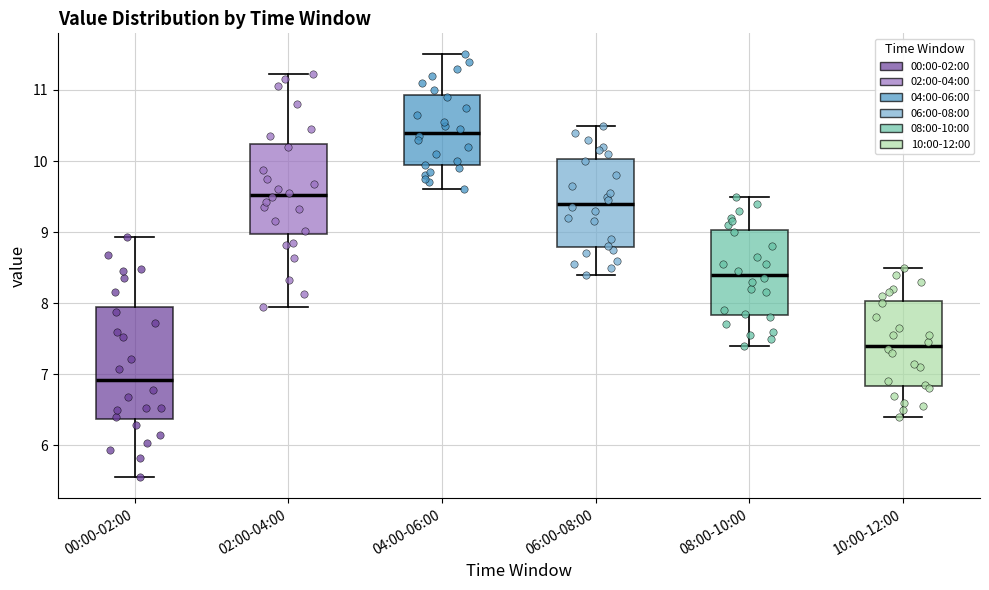

Which box is the tallest, from its lower edge to its upper edge?

00:00-02:00